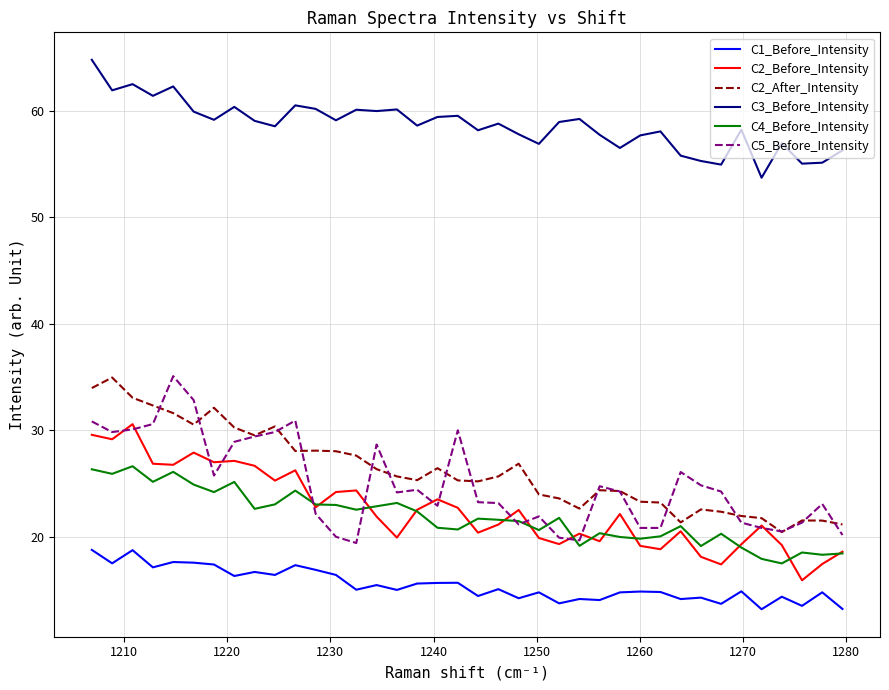

True or false: C3_Before_Intensity and C2_Before_Intensity cross at least once.

False